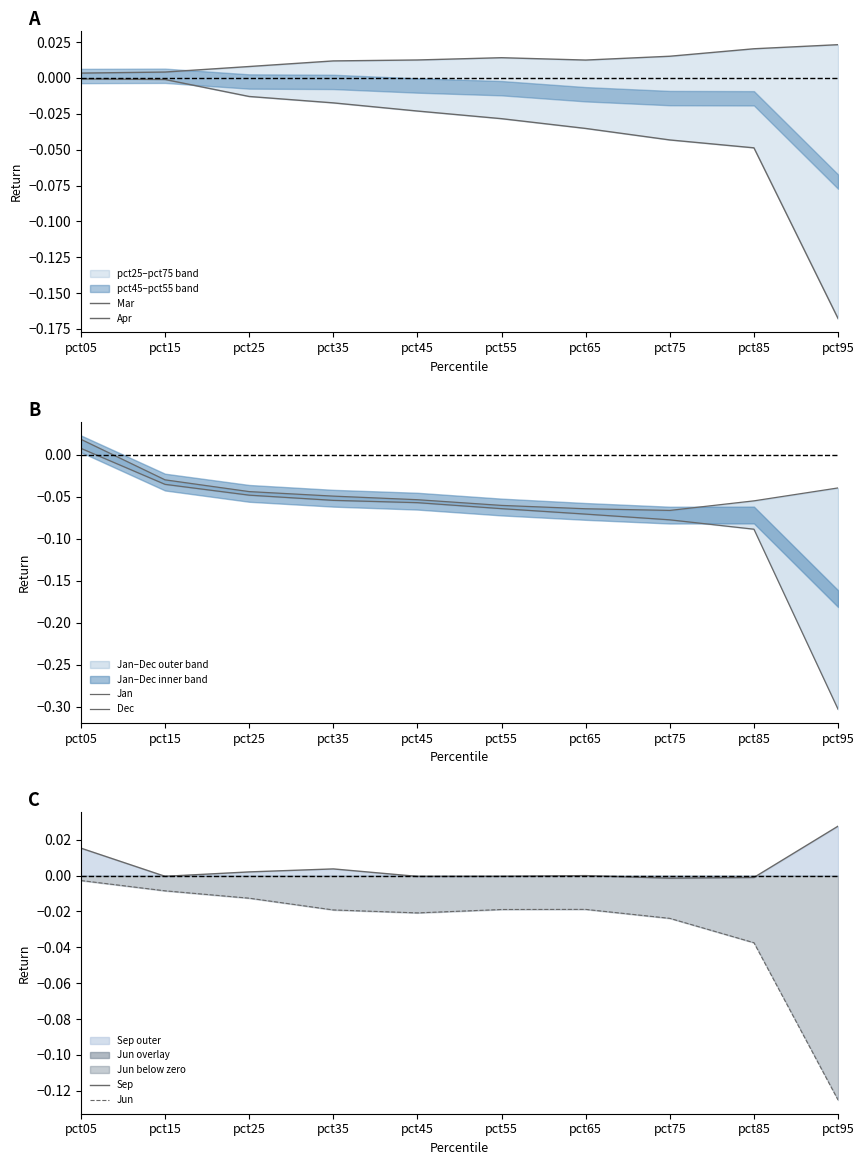

Where is Dec nearest to the value 0?

pct05